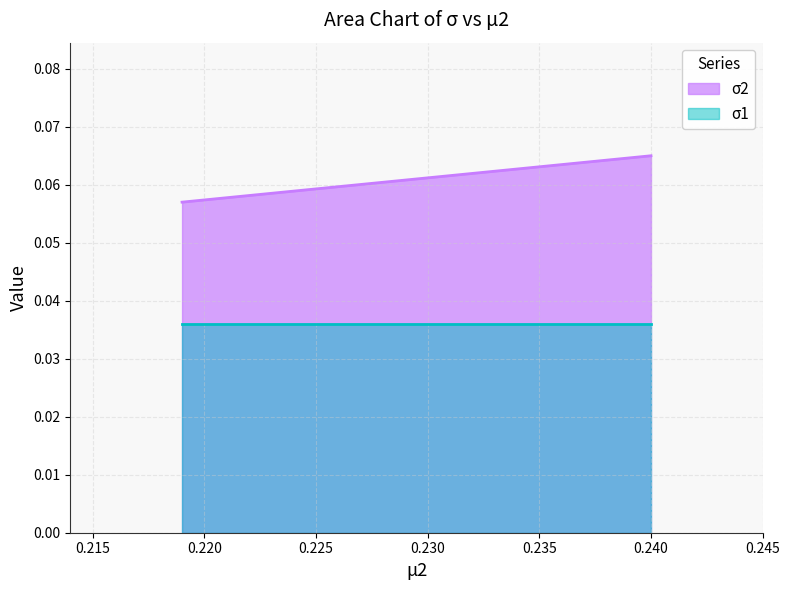

At 0.24, list the series in order from smallest to largest.

σ1, σ2